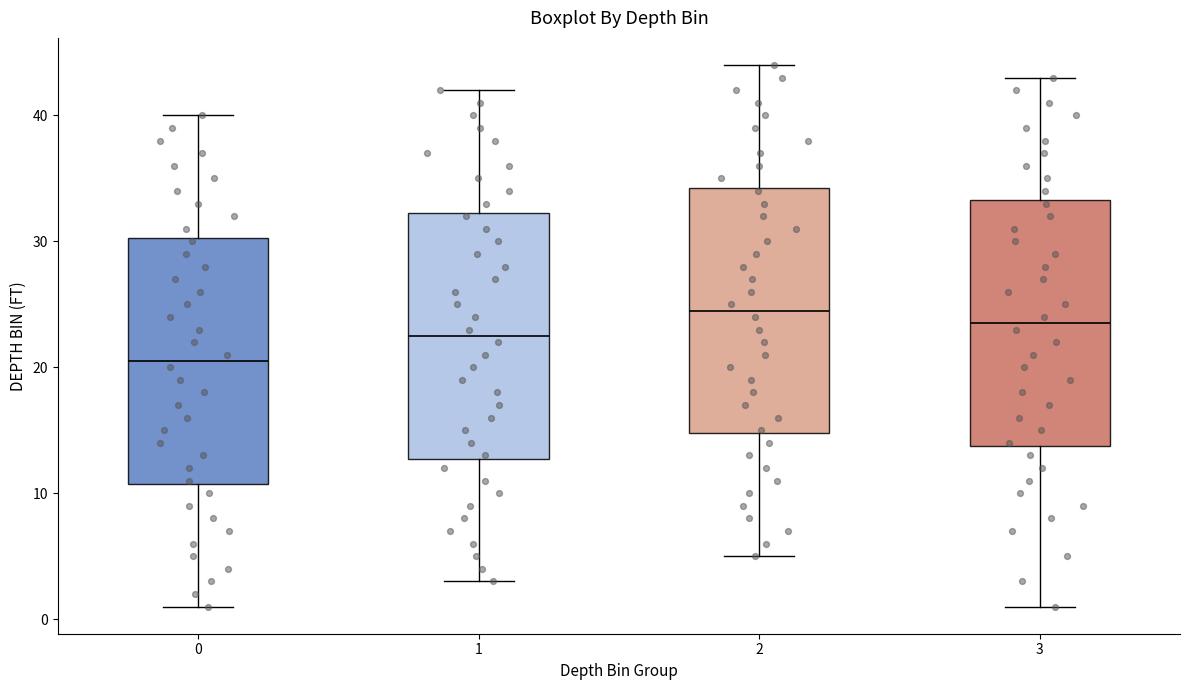

Which box's median line is the highest?

2